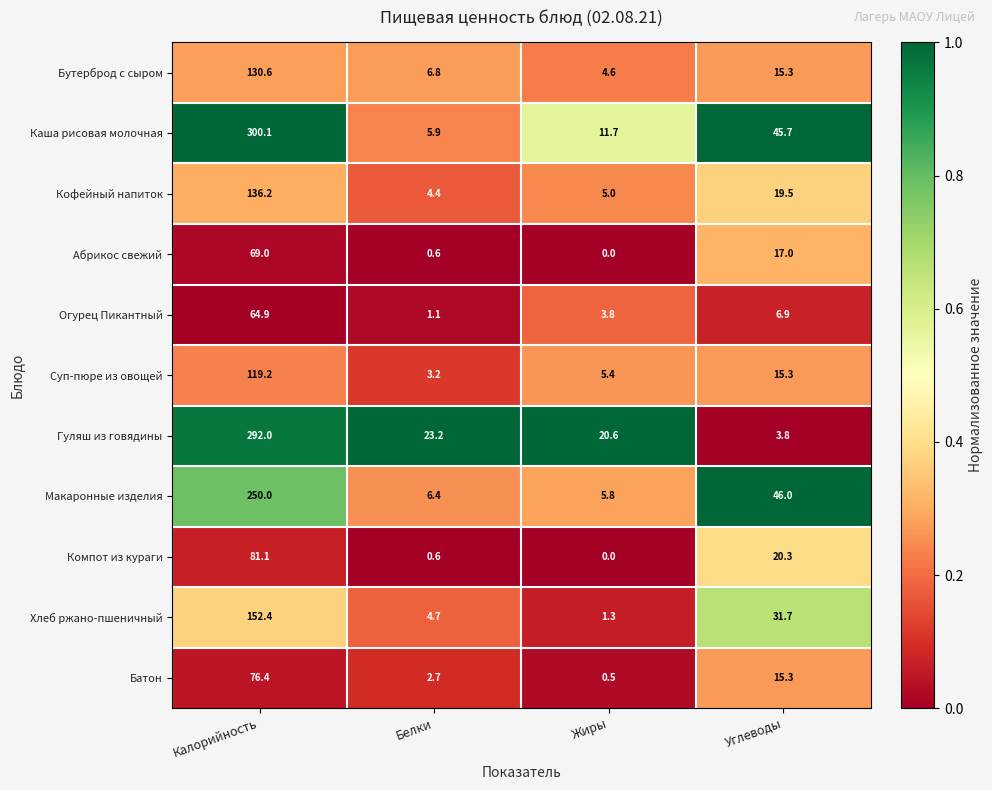

True or false: Гуляш из говядины has a value of 12.3 at Жиры.

False